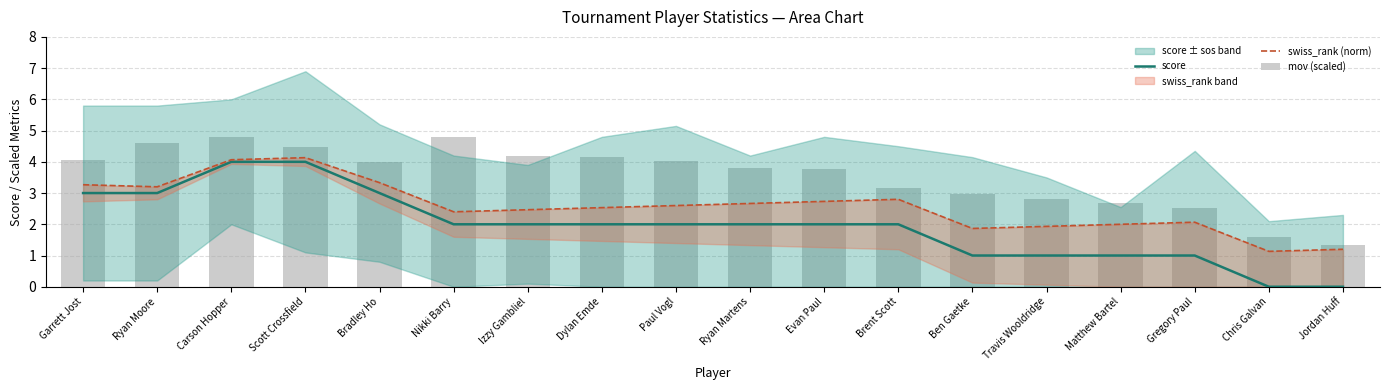

What is the label of the 8th bar from the right?

Evan Paul